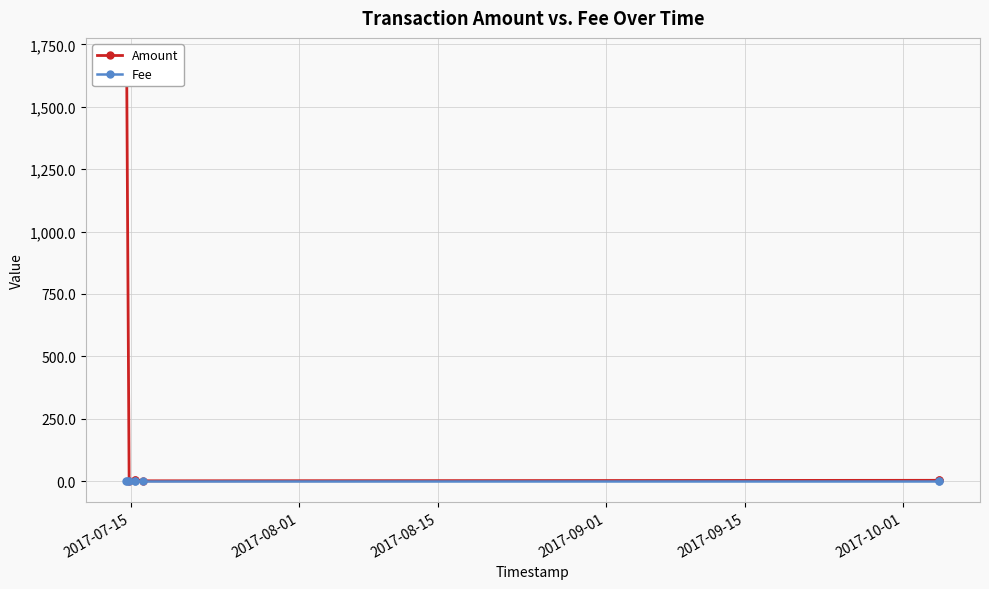

What is the value of the Amount point at the 8th from the left?

4.0